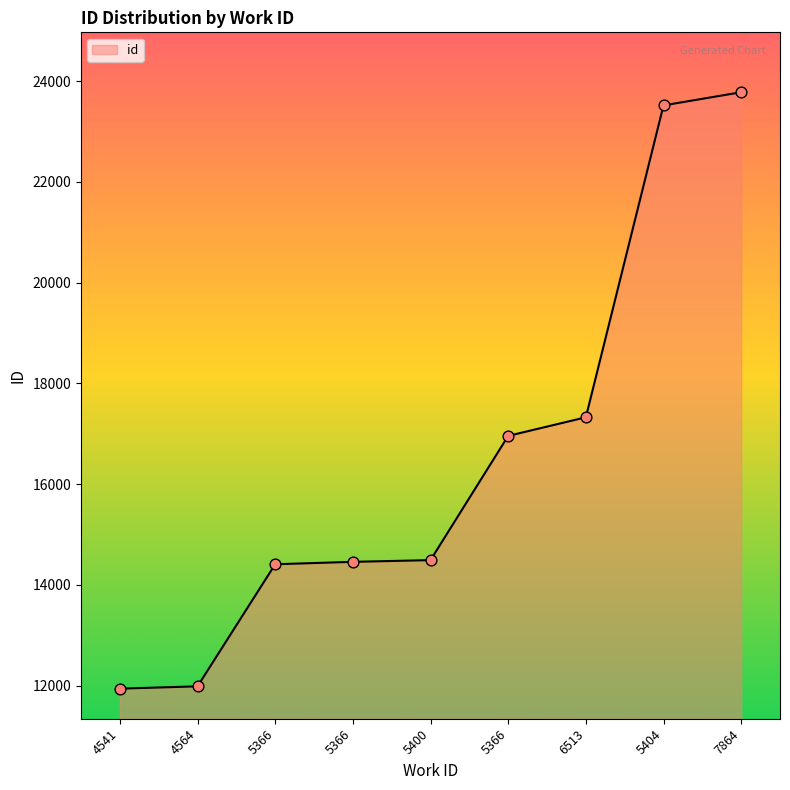

What is the ratio of the value at 5366 to the value at 5366?

1.0